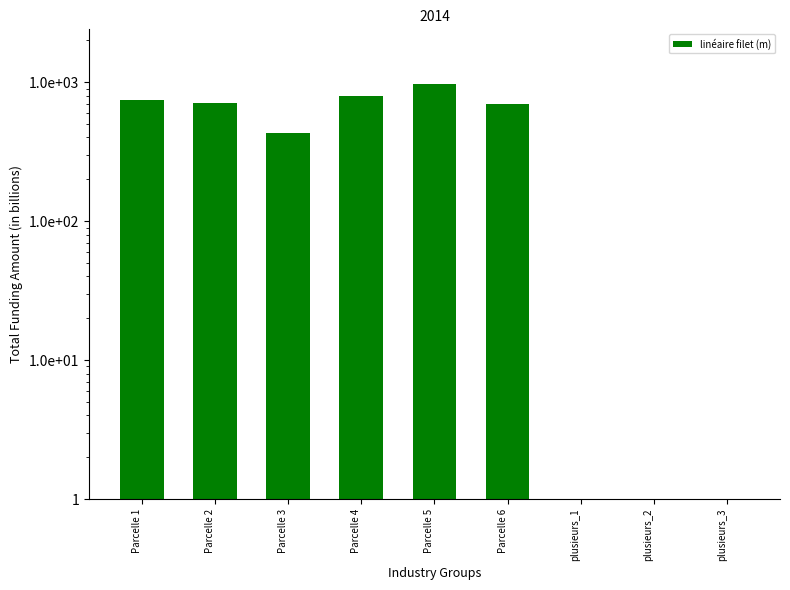

At which label does the data first exceed 696?

Parcelle 1